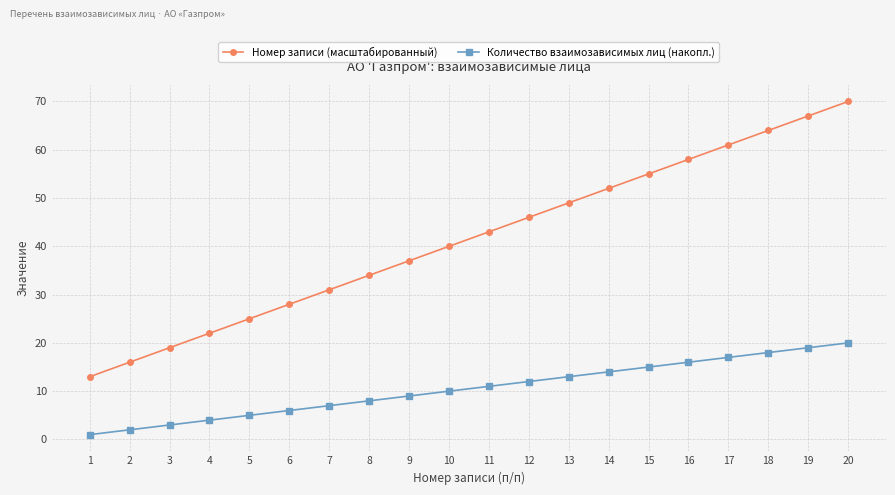

True or false: Количество взаимозависимых лиц (накопл.) has more than 2 interior local peaks.

False